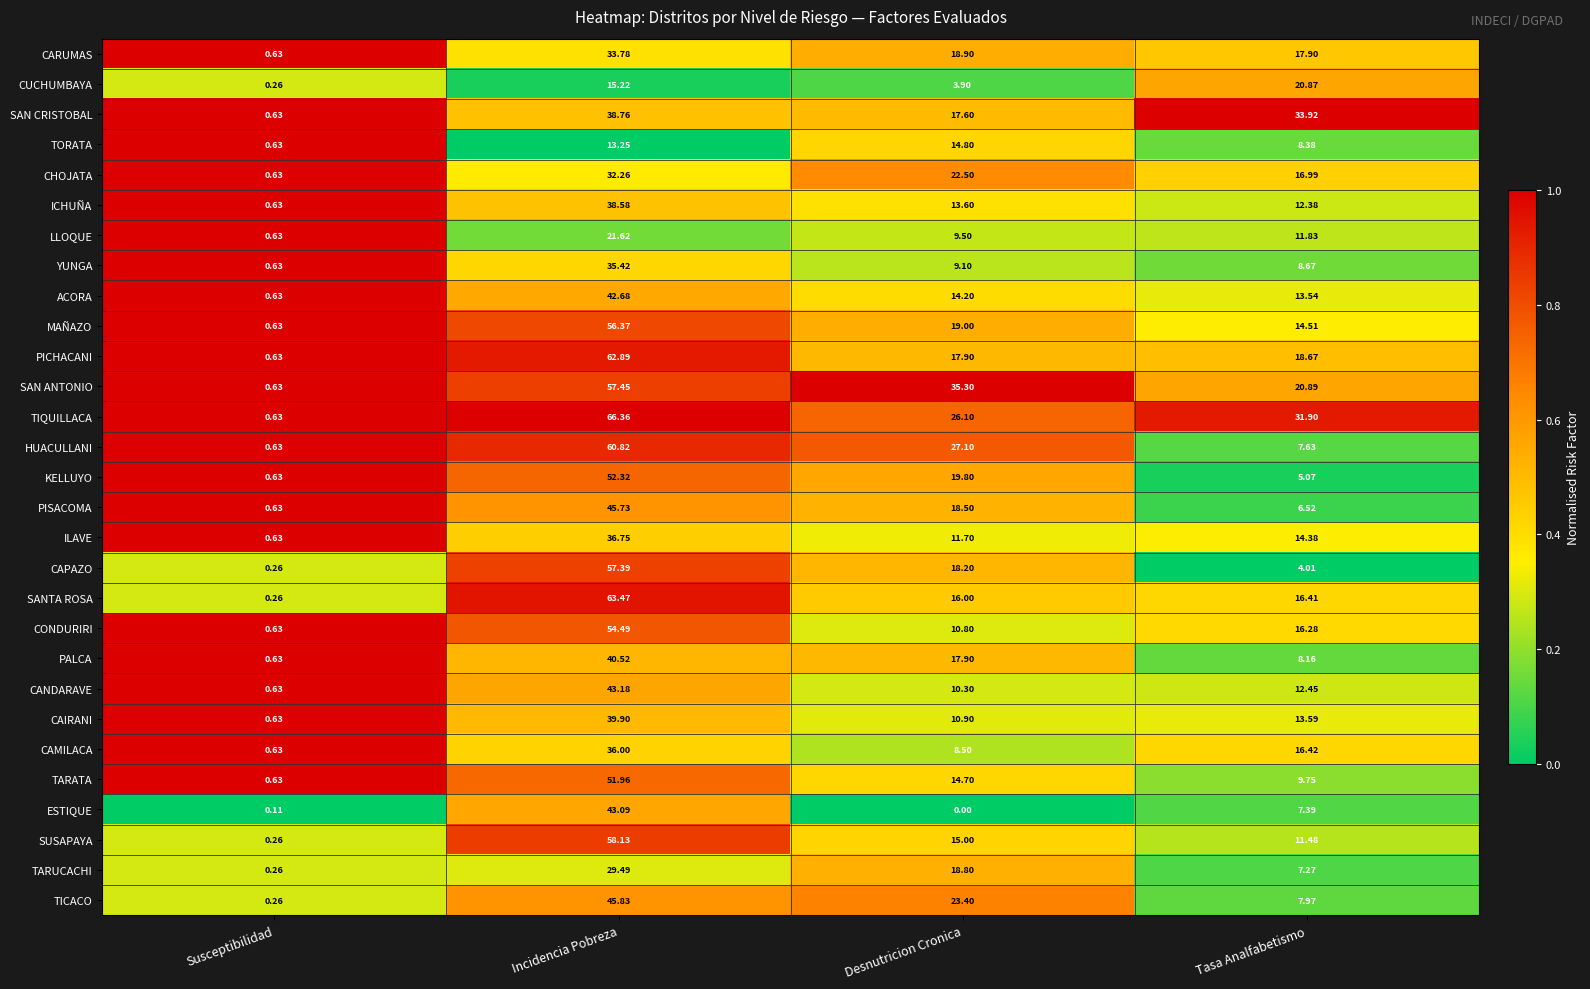

At which label does TICACO first exceed 23?

Incidencia Pobreza